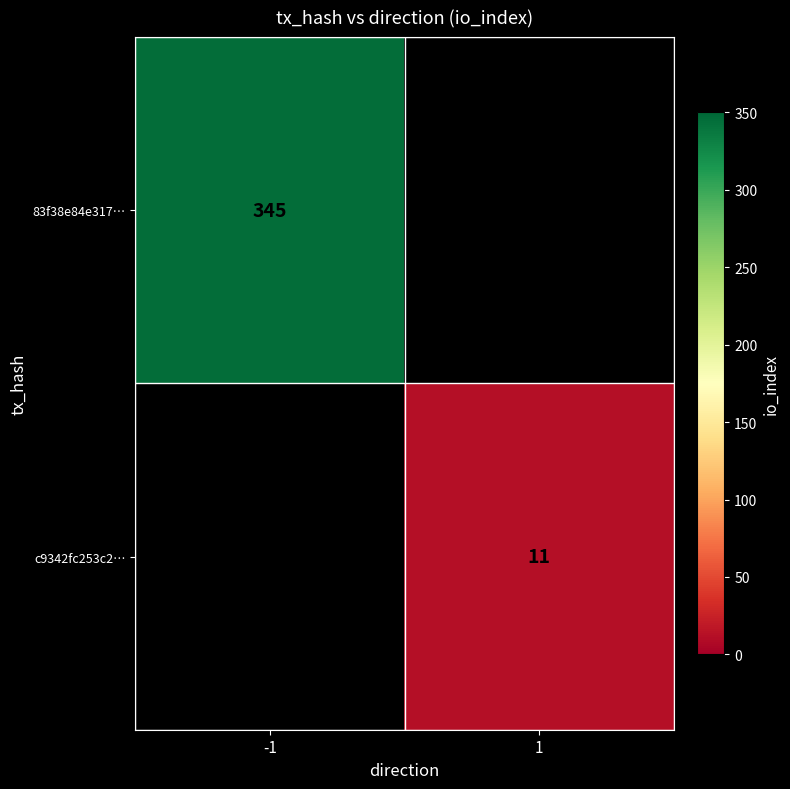

The value of 83f38e84e317… at -1 is 345. True or false?

True